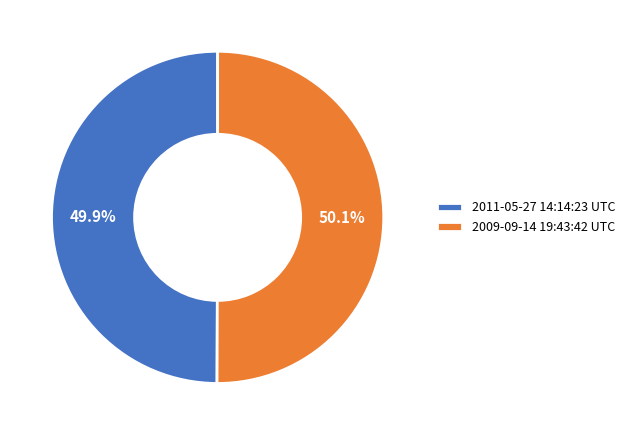

Is there any slice that represents more than half of the pie?

Yes